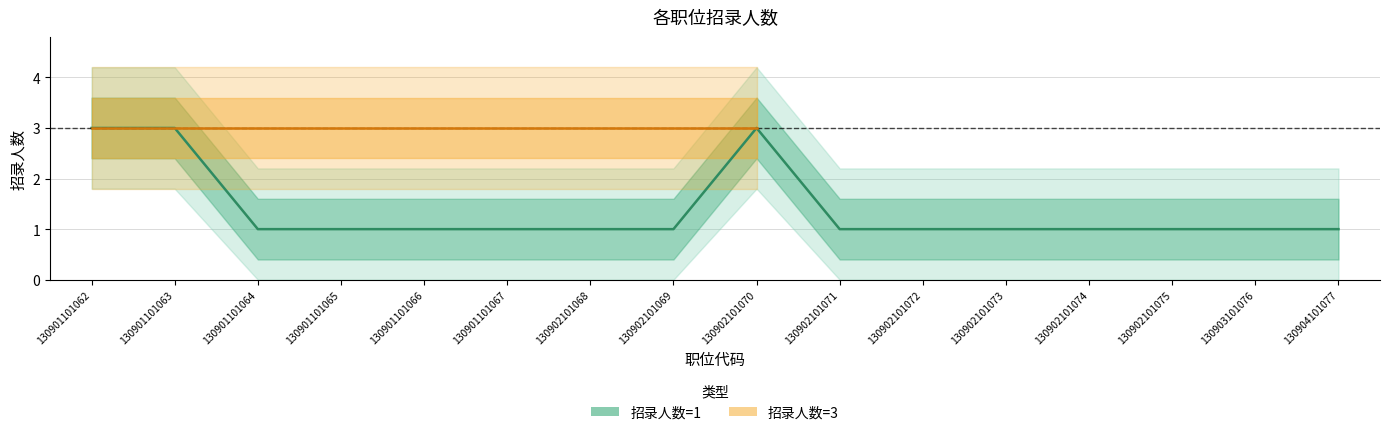

Is this an area chart (filled region under the line)?

No